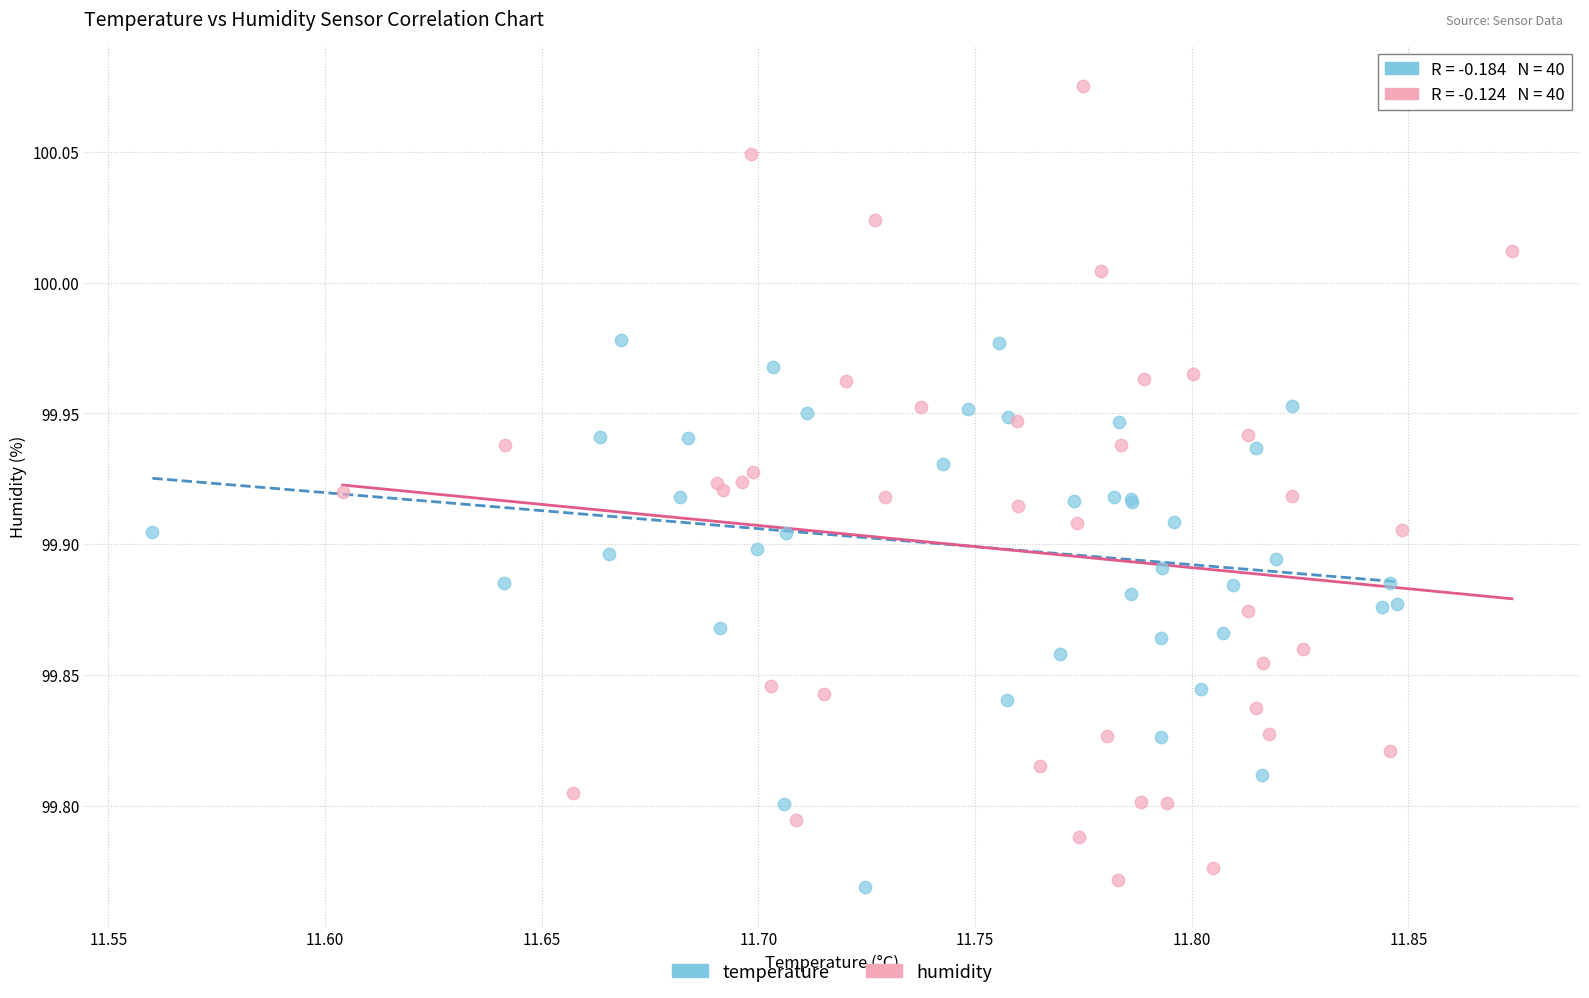

Which series contains the highest Y value?

humidity